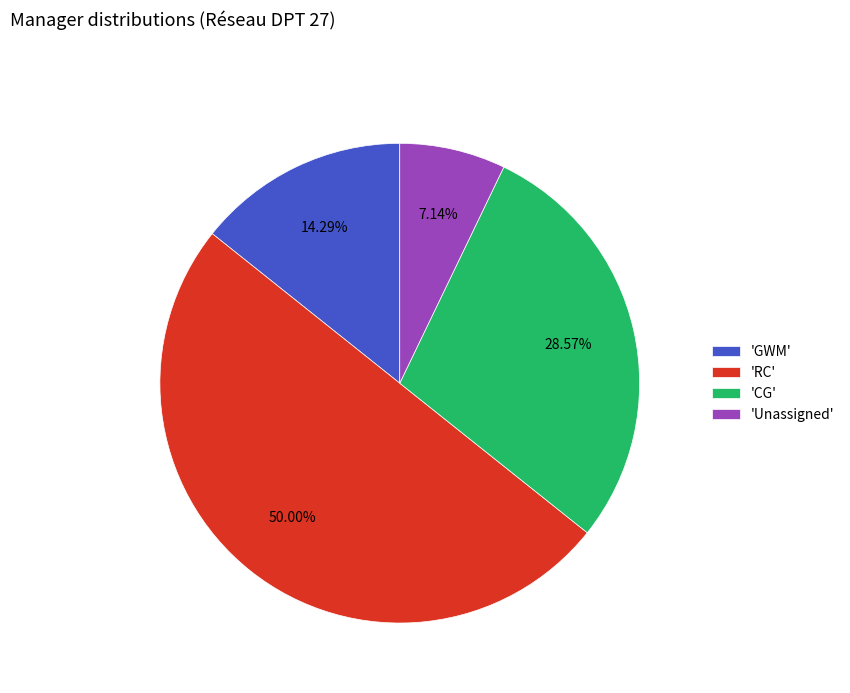

Rank the categories by value from highest to lowest.

'RC', 'CG', 'GWM', 'Unassigned'